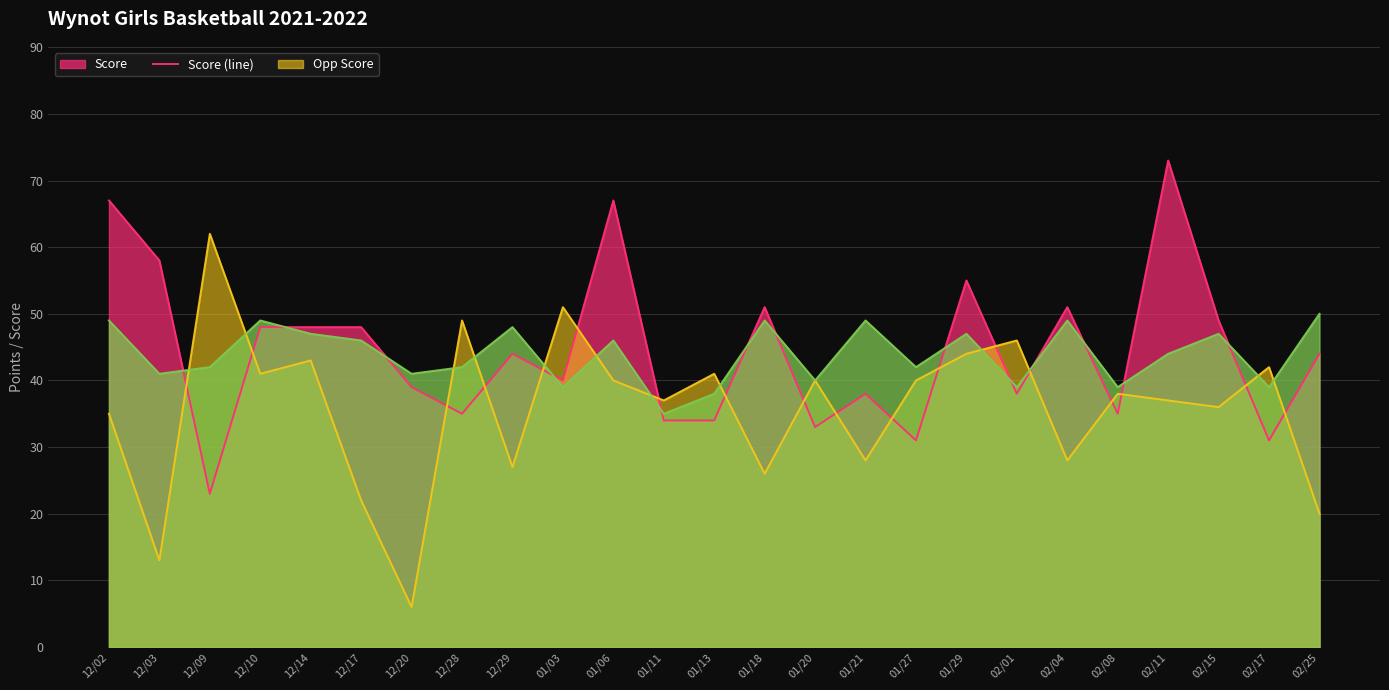

How many lines are shown in the chart?

3